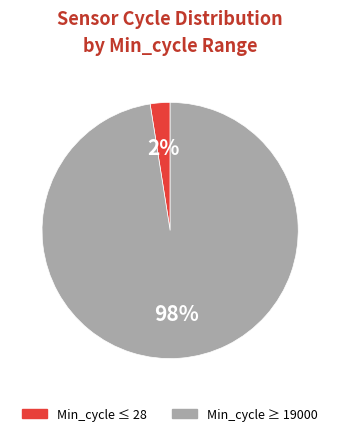

Count the number of slices in the pie.

2